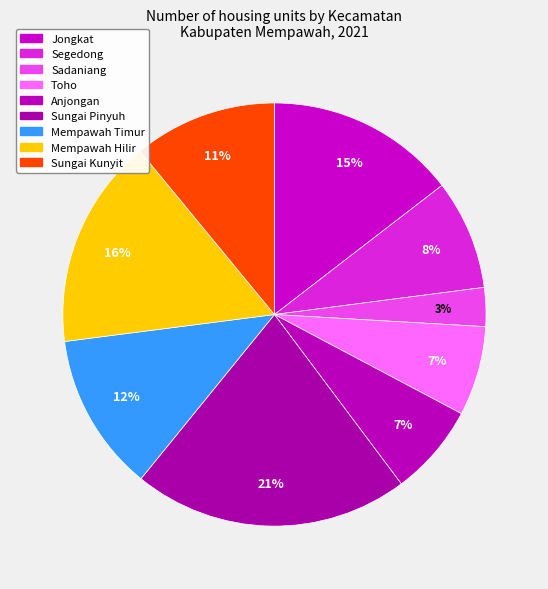

Which category has the smallest portion of the pie?

Sadaniang